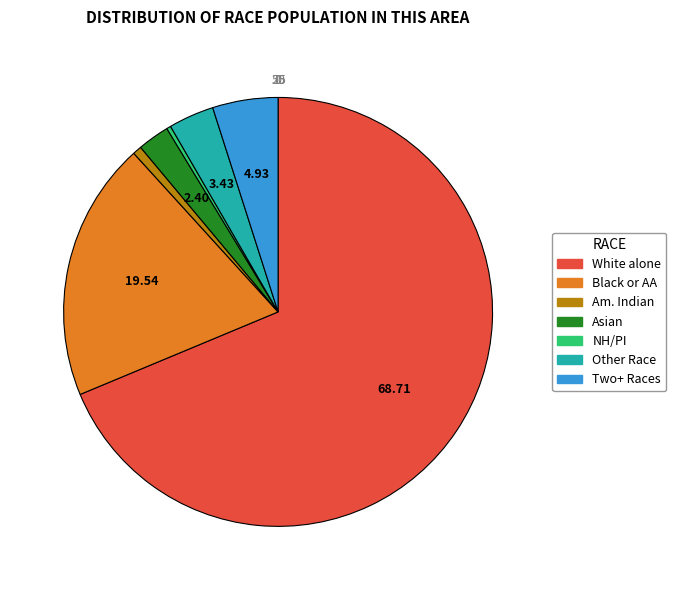

Is there a majority slice in this chart?

Yes